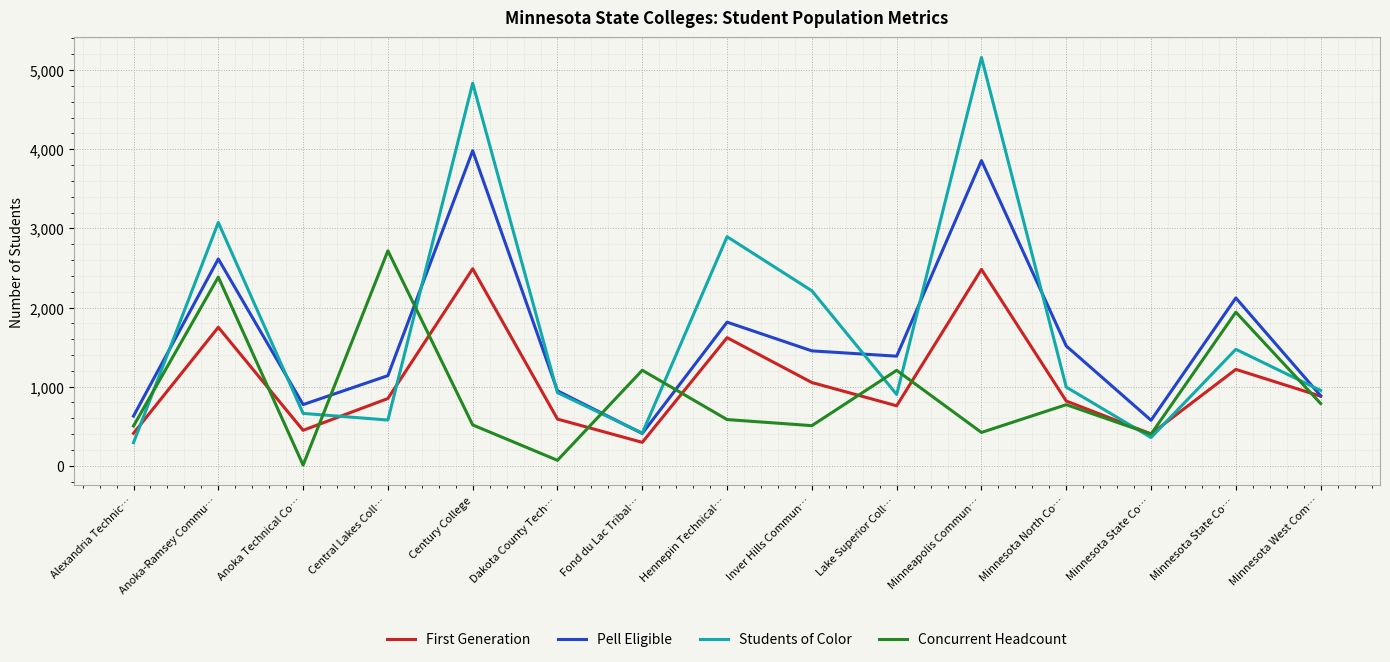

At how many categories does at least one series exceed 4983?

1